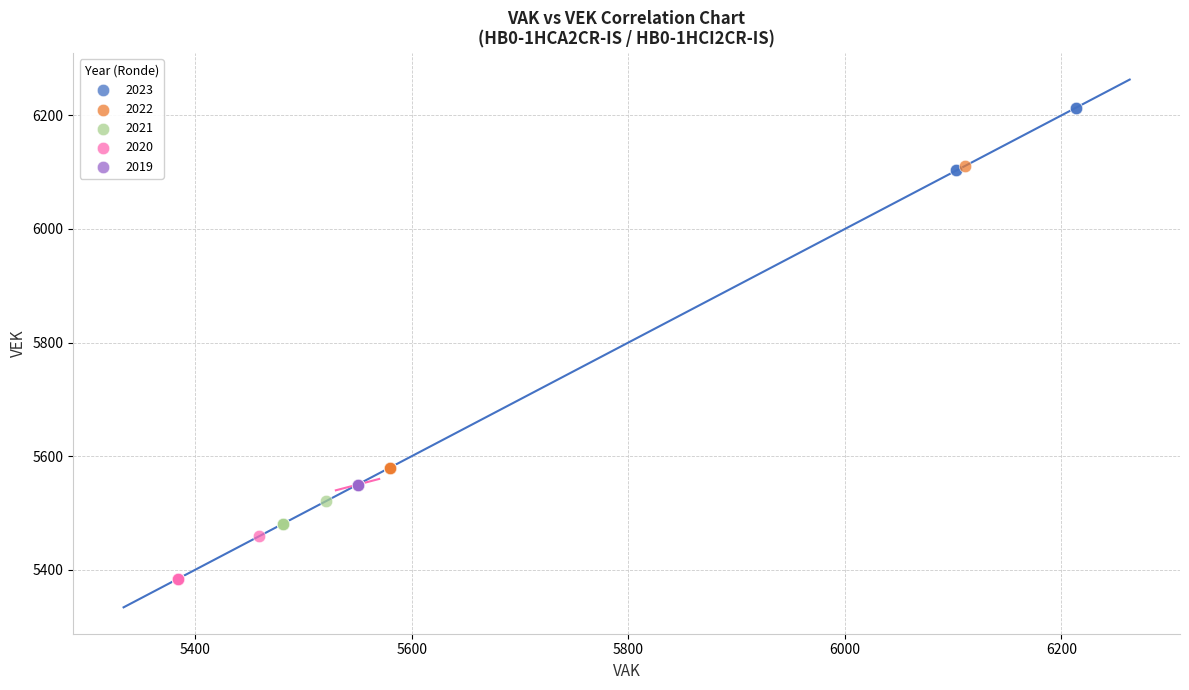

What are all the series names shown in the legend?

2023, 2022, 2021, 2020, 2019